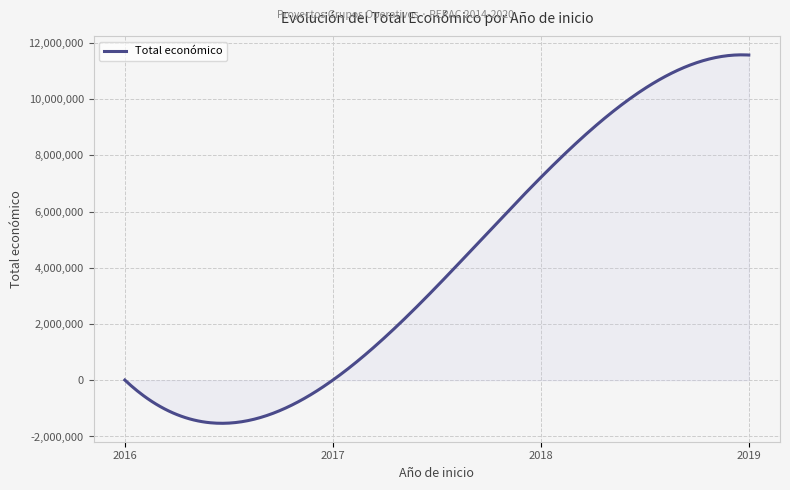

What is the difference between the maximum and minimum values?

13105848.9